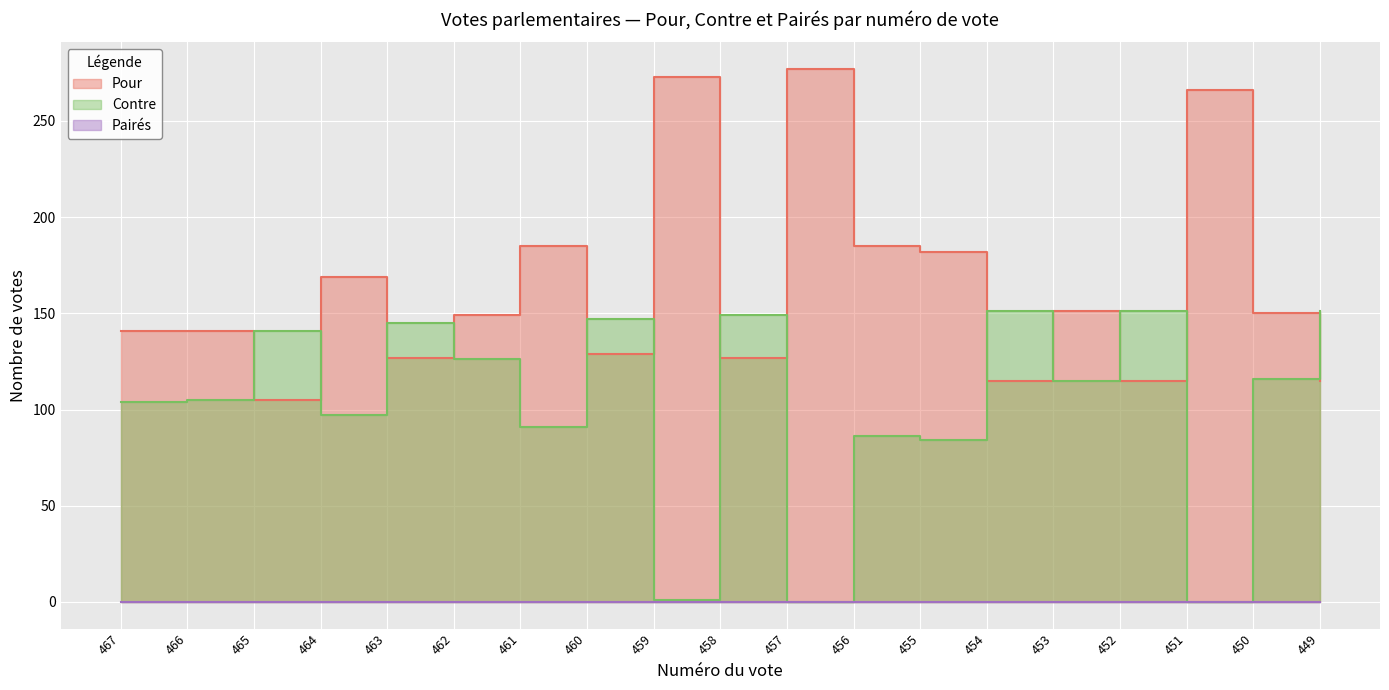

Is it true that Pour equals 186 at 449?

False